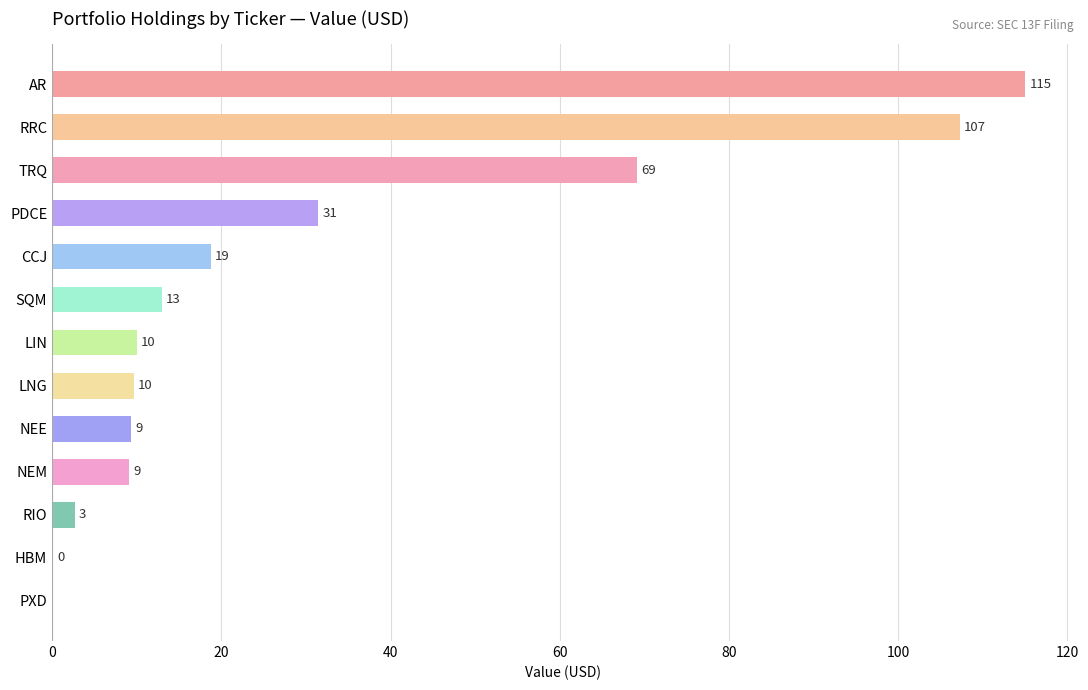

What is the greatest value displayed?

115.0